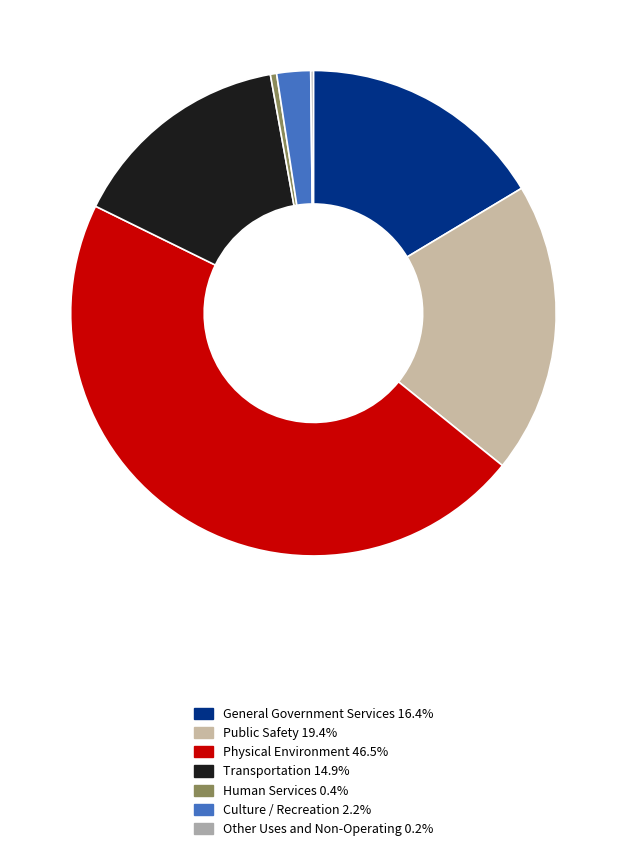

Is Physical Environment the majority of the pie?

No